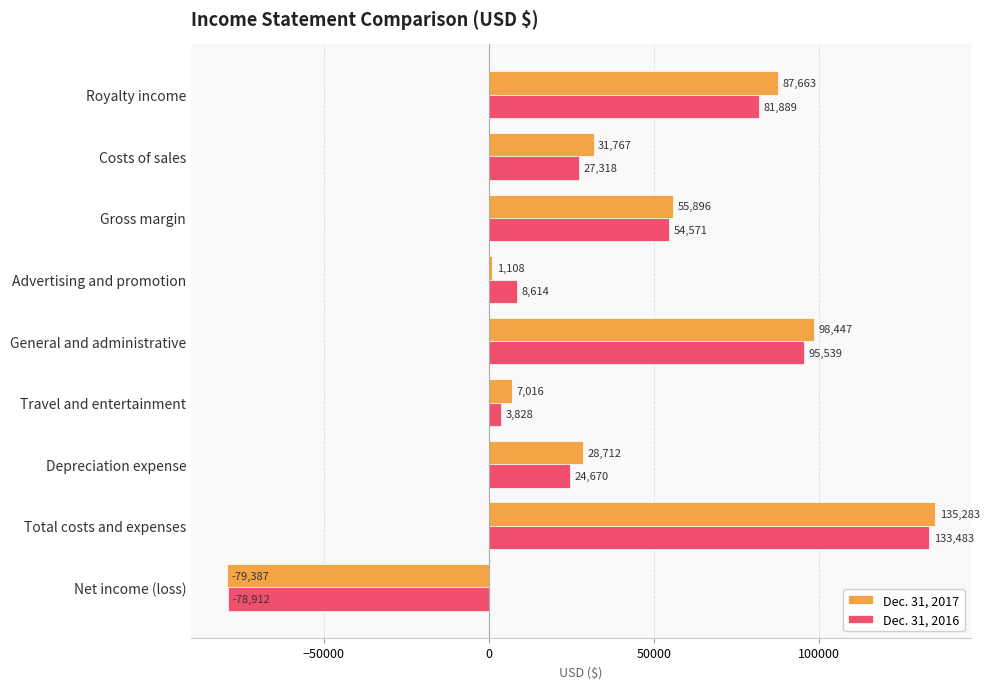

Where is Dec. 31, 2016 nearest to the value 27285?

Costs of sales